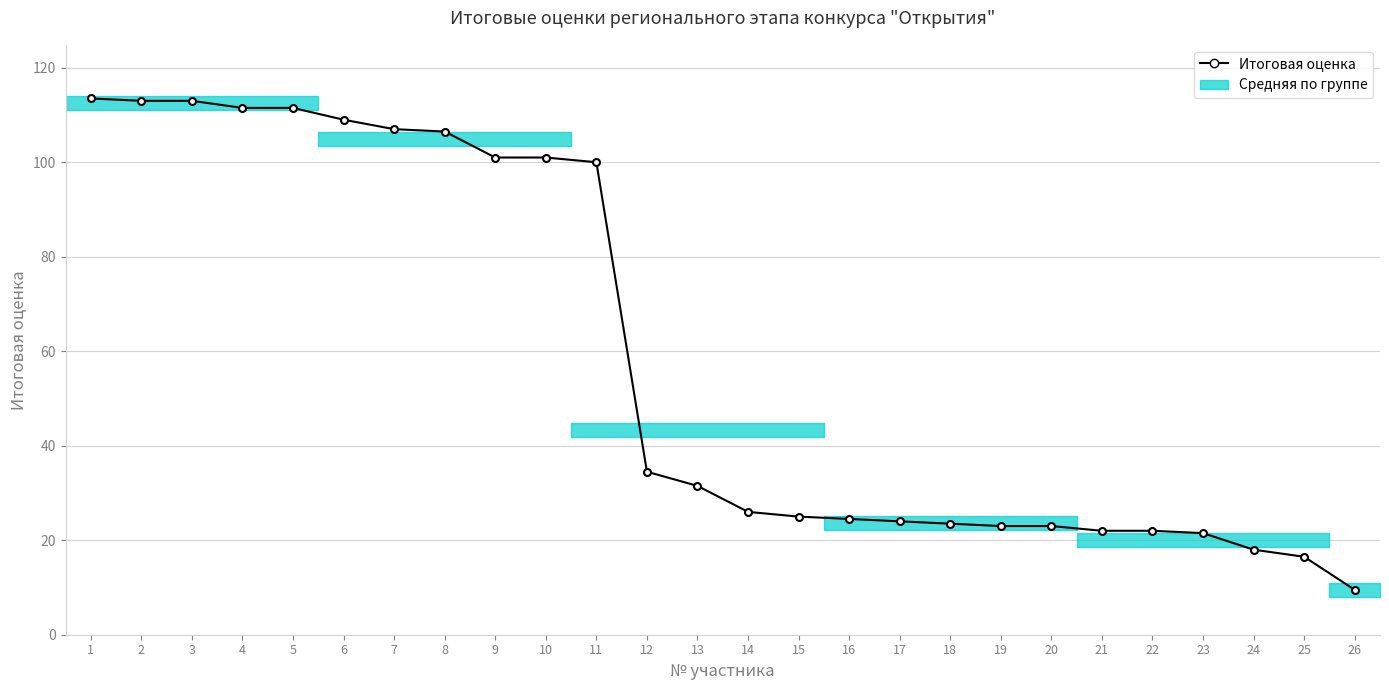

What is the greatest value displayed?

113.5